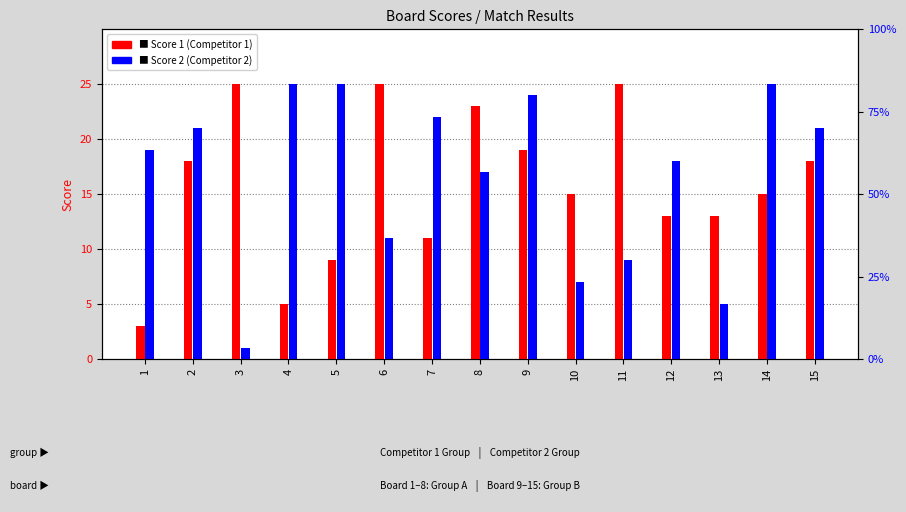

Reading left to right, transcribe all the data shown in this chart.

Score 1 (Competitor 1): 1=3	2=18	3=25	4=5	5=9	6=25	7=11	8=23	9=19	10=15	11=25	12=13	13=13	14=15	15=18
Score 2 (Competitor 2): 1=19	2=21	3=1	4=25	5=25	6=11	7=22	8=17	9=24	10=7	11=9	12=18	13=5	14=25	15=21